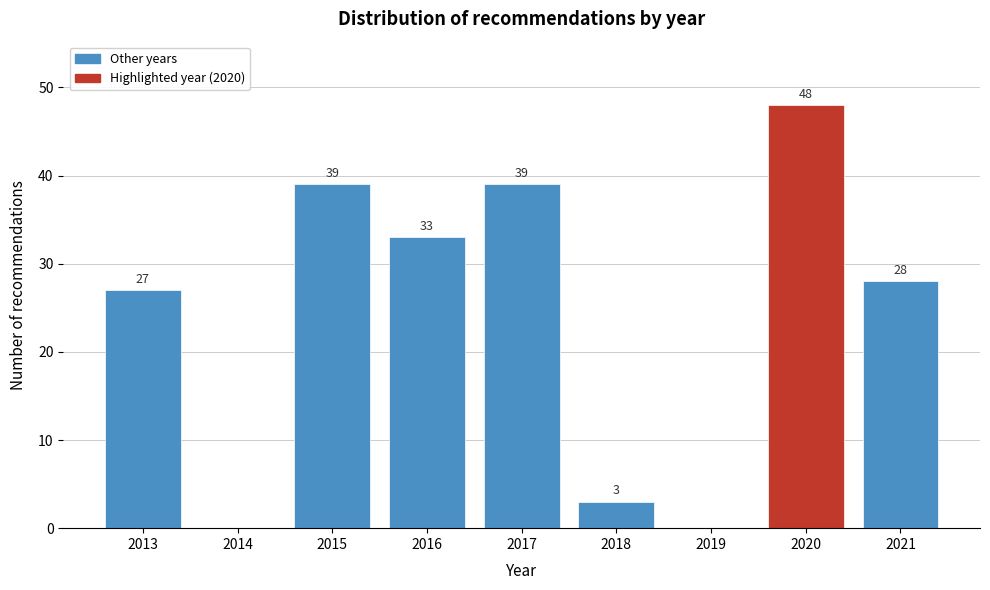

Reading right to left, extract all data points from this chart.

2021=28	2020=48	2019=0	2018=3	2017=39	2016=33	2015=39	2014=0	2013=27